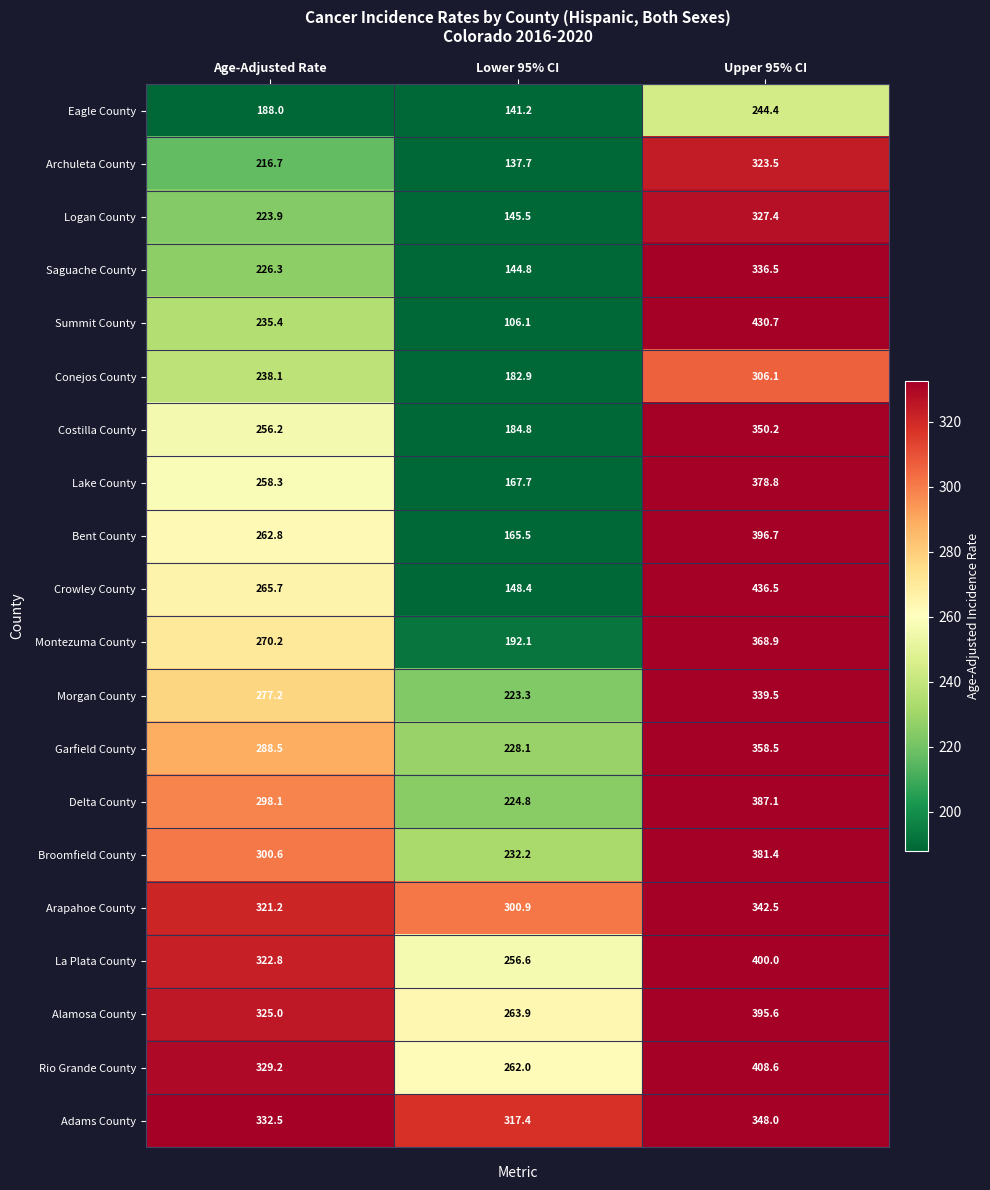

Which label corresponds to the smallest value in the chart?

Lower 95% CI